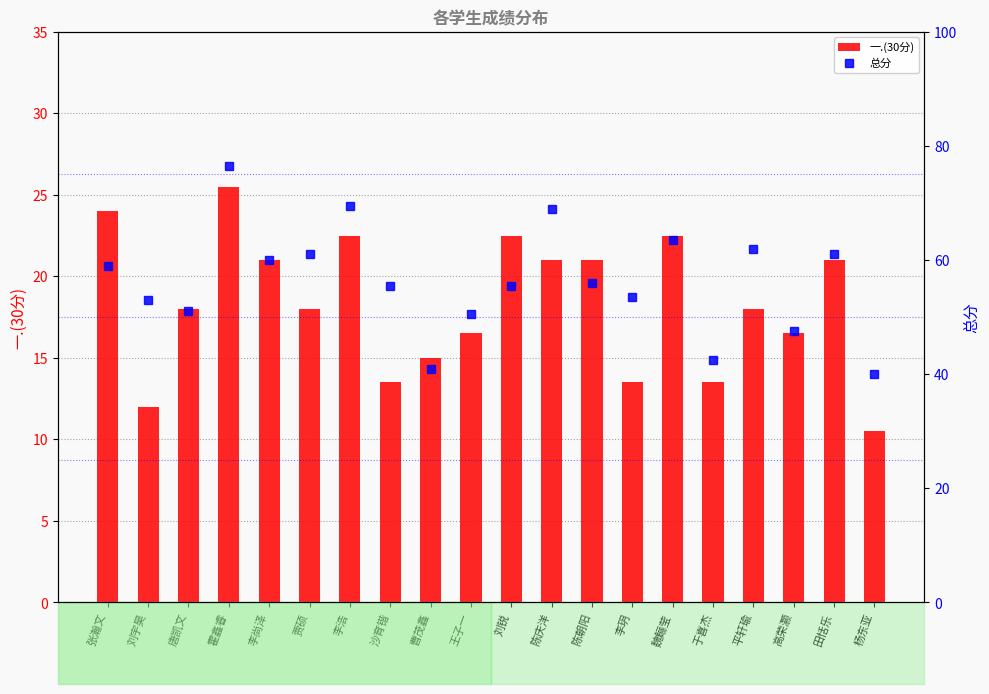

What is the difference between the highest and lowest values at 沙育锴?

42.0